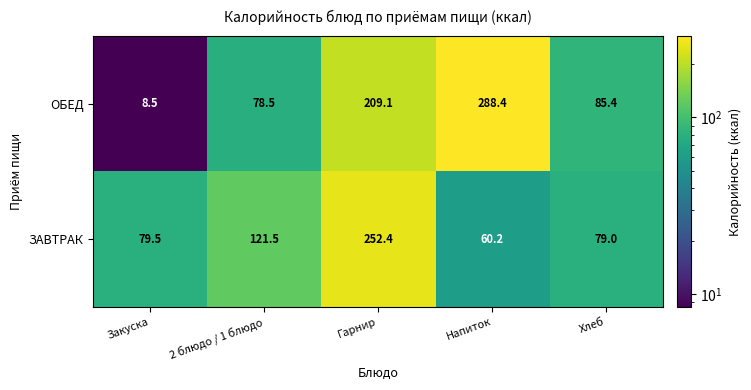

What is the spread (max minus min) of values at Напиток?

228.2